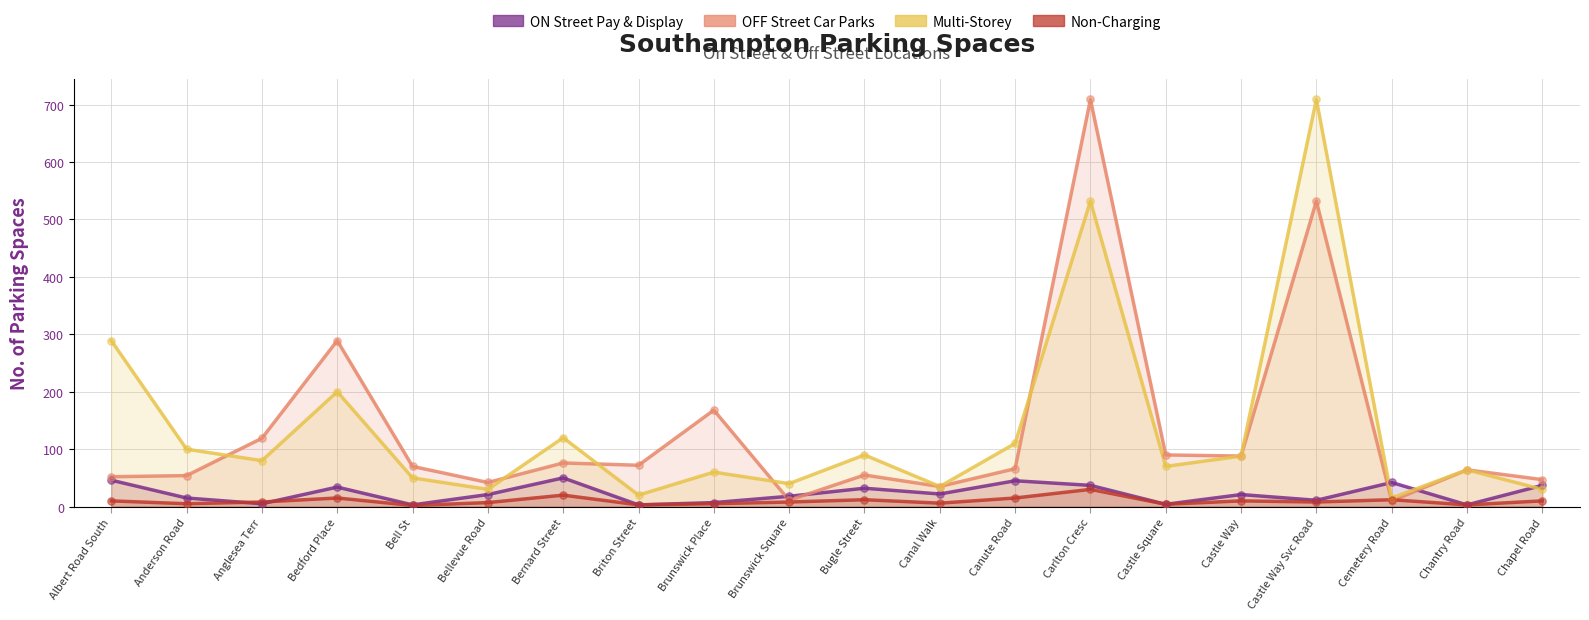

Which series contains the lowest Y value?

Non-Charging